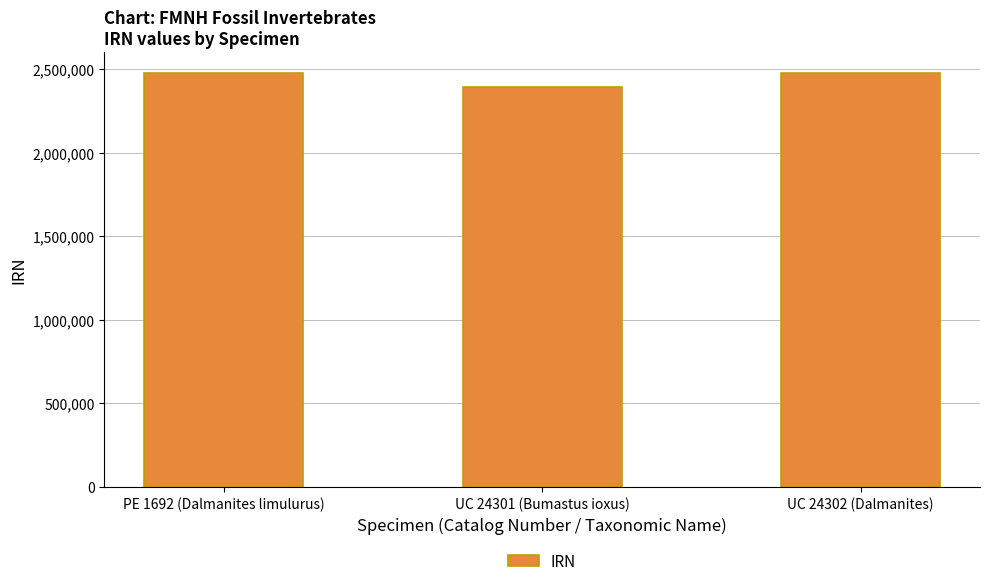

What position from the left is UC 24301 (Bumastus ioxus)?

2